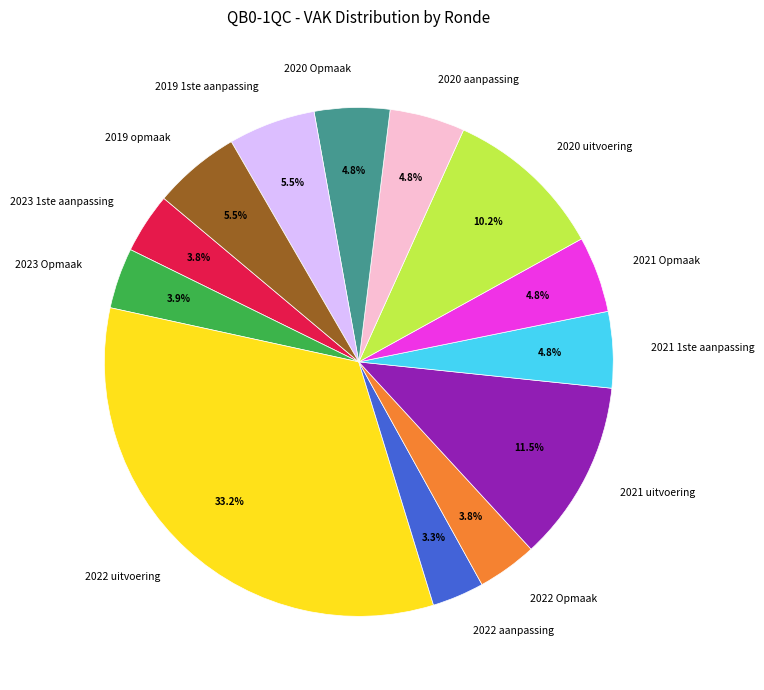

Combined, what portion of the pie is 2019 opmaak and 2020 Opmaak?

10.3%